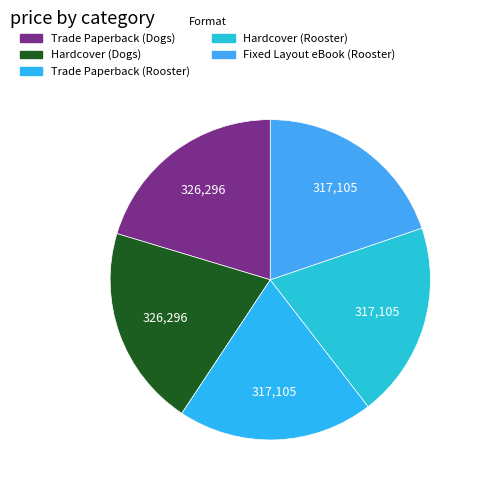

To the nearest percent, what is the average slice percentage?

20%